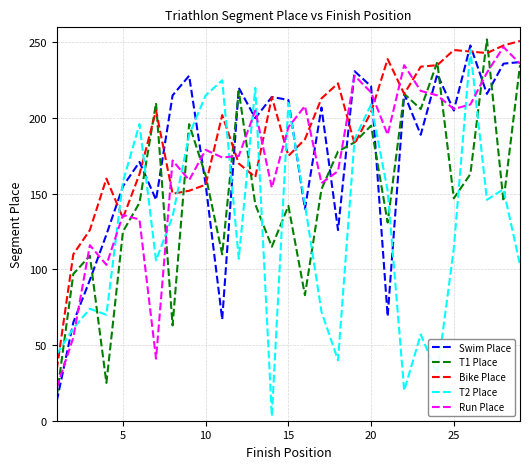

What is the minimum value shown in the chart?

3